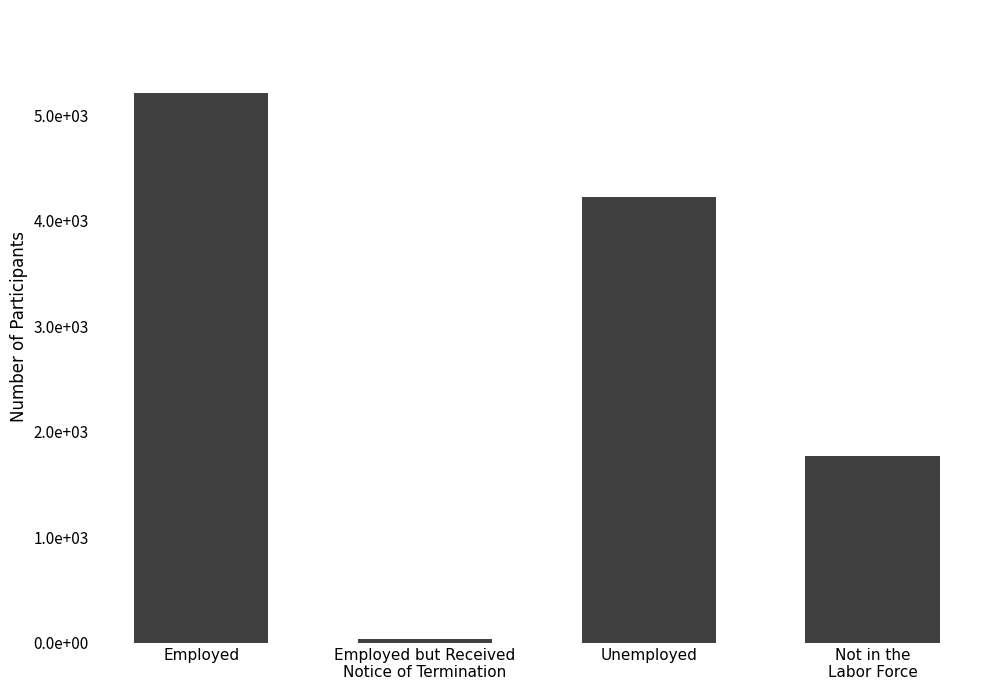

Is it true that the value at Employed but Received
Notice of Termination is 55?

False